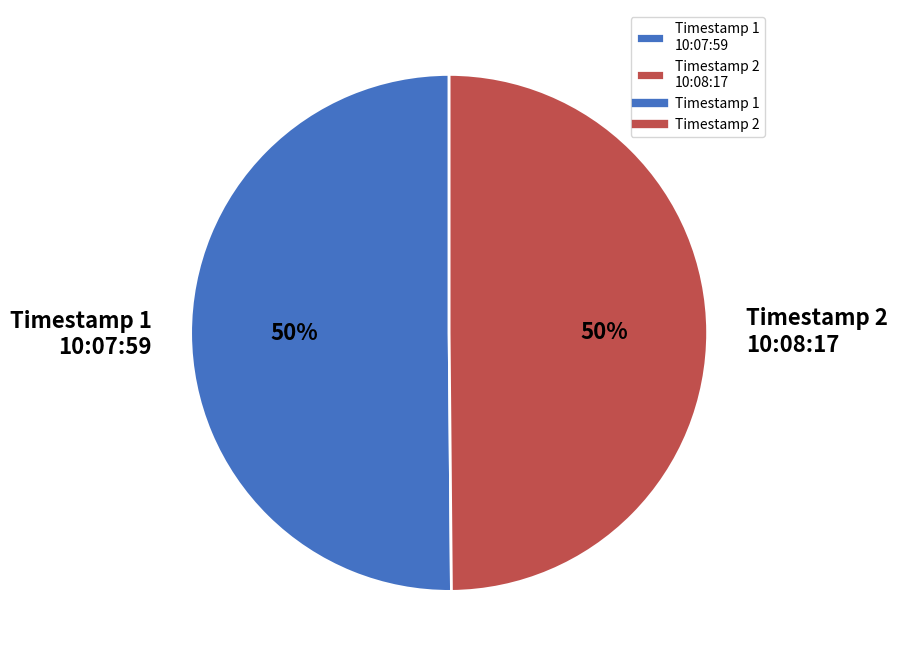

Count the number of slices in the pie.

2